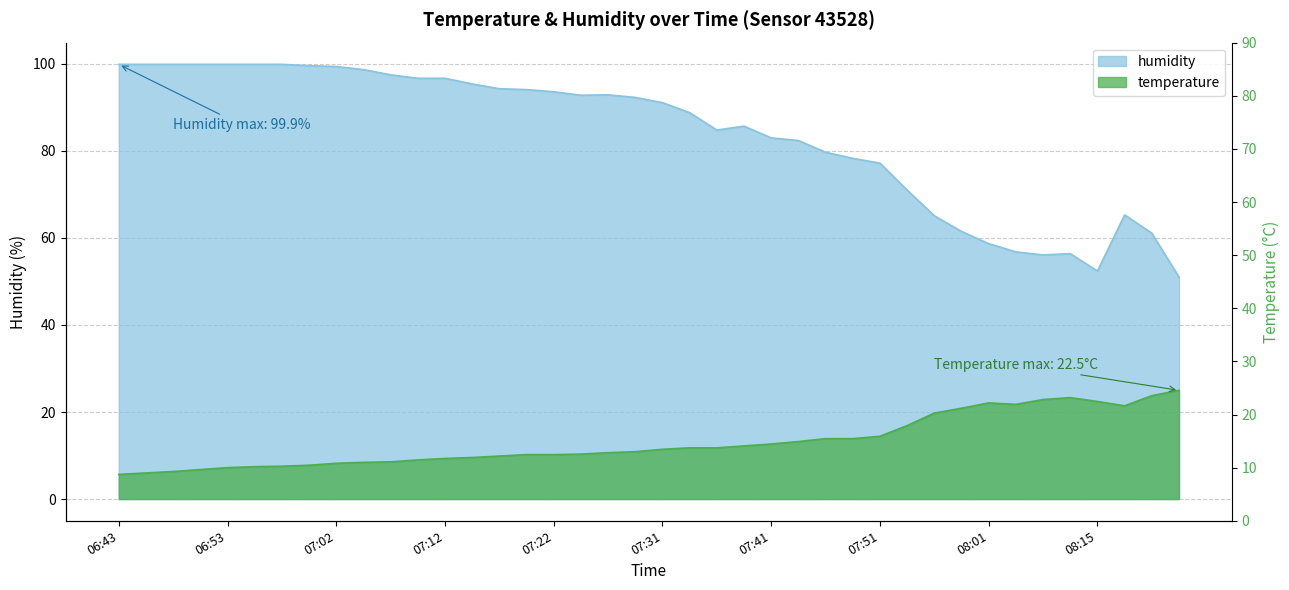

Does the chart have visible grid lines?

Yes